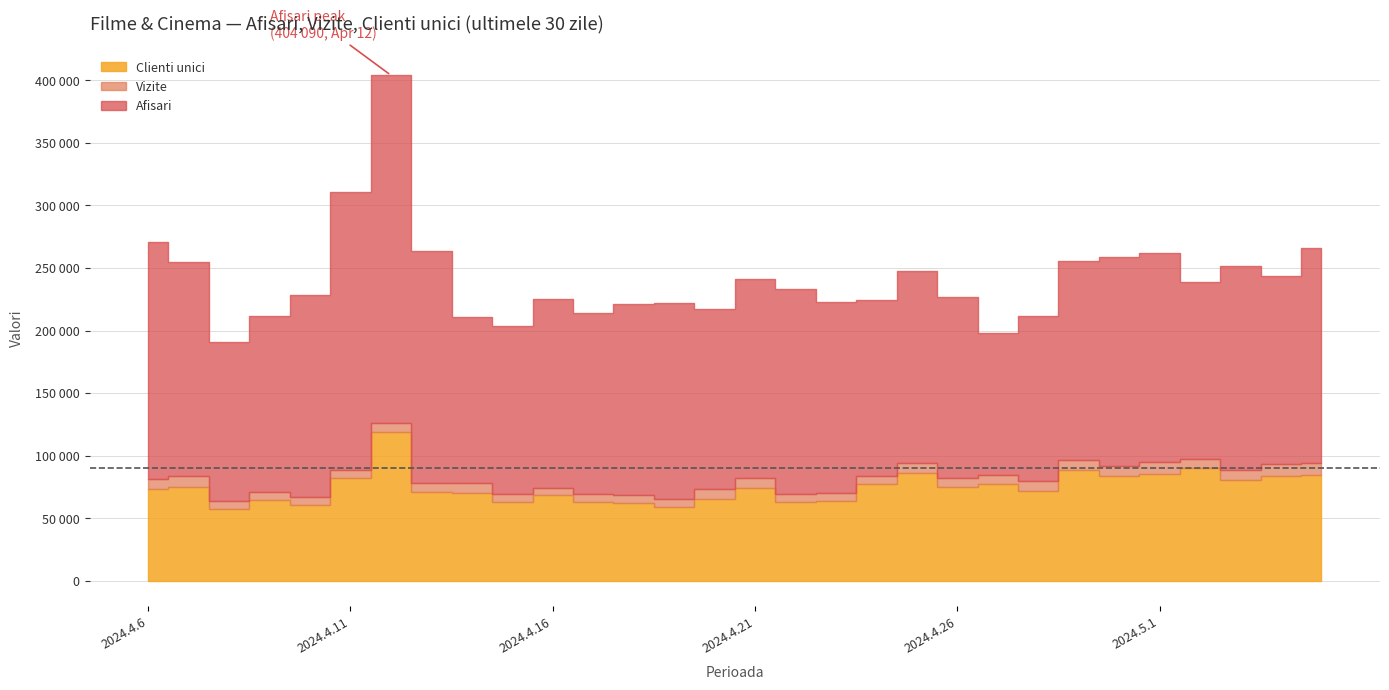

Between 2024.4.26 and 2024.4.18, which is larger?

2024.4.26